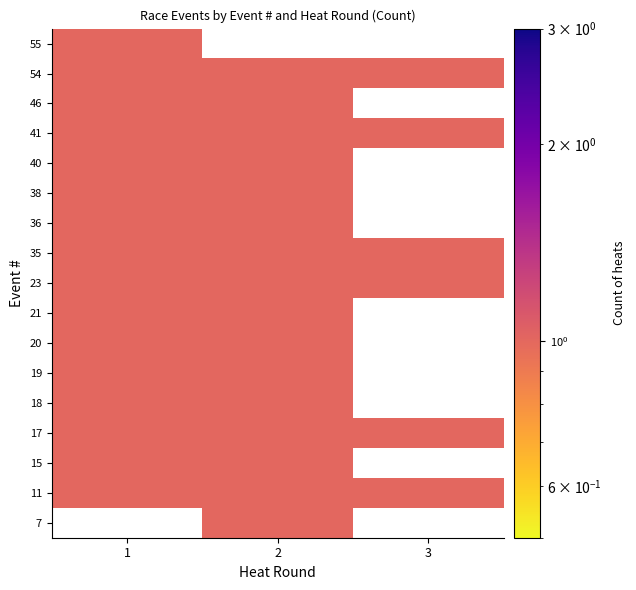

What is the sum of the 11 values at 1 and 2?

2.0